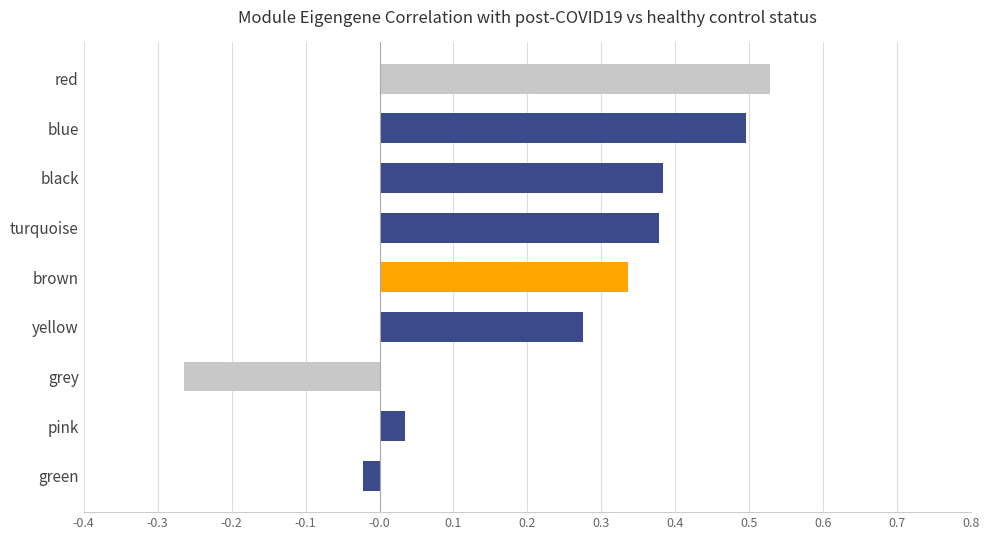

Which has a higher value, green or turquoise?

turquoise